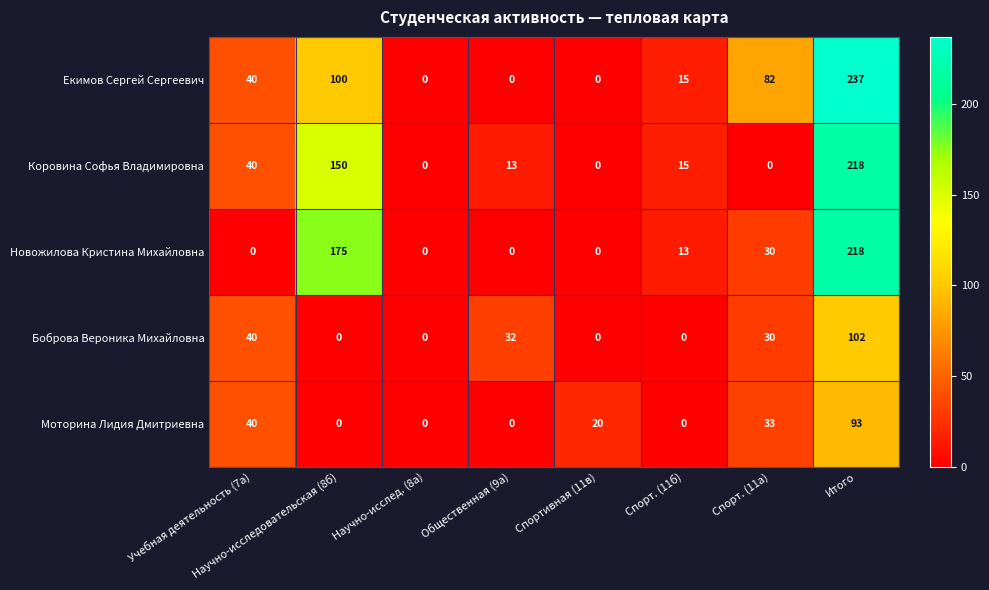

Which series has the widest spread of values?

Екимов Сергей Сергеевич